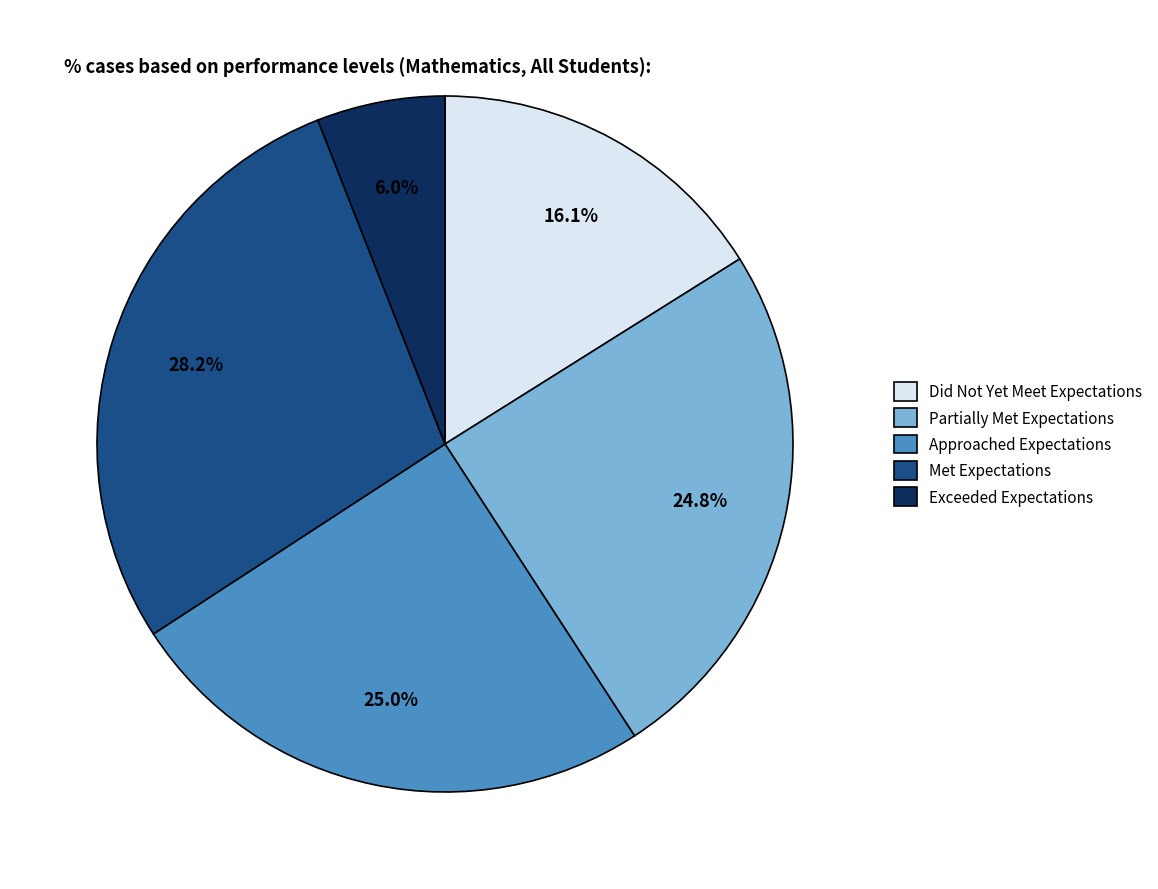

Is the sum of Partially Met Expectations and Exceeded Expectations greater than half?

No